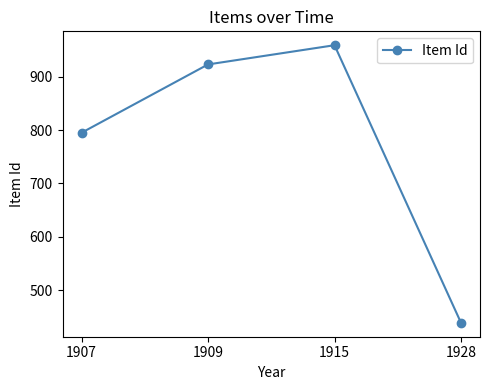

Where is the data nearest to the value 699?

1907